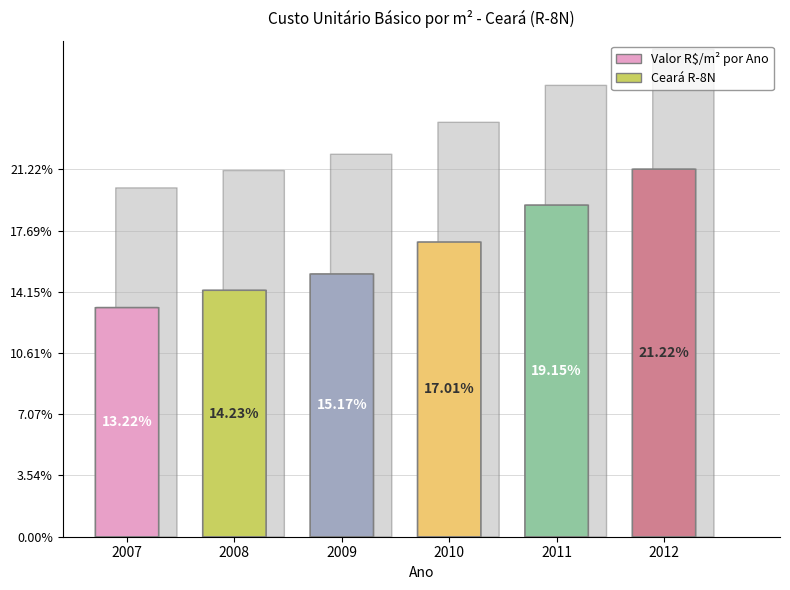

Rank the categories by value from lowest to highest.

2007, 2008, 2009, 2010, 2011, 2012